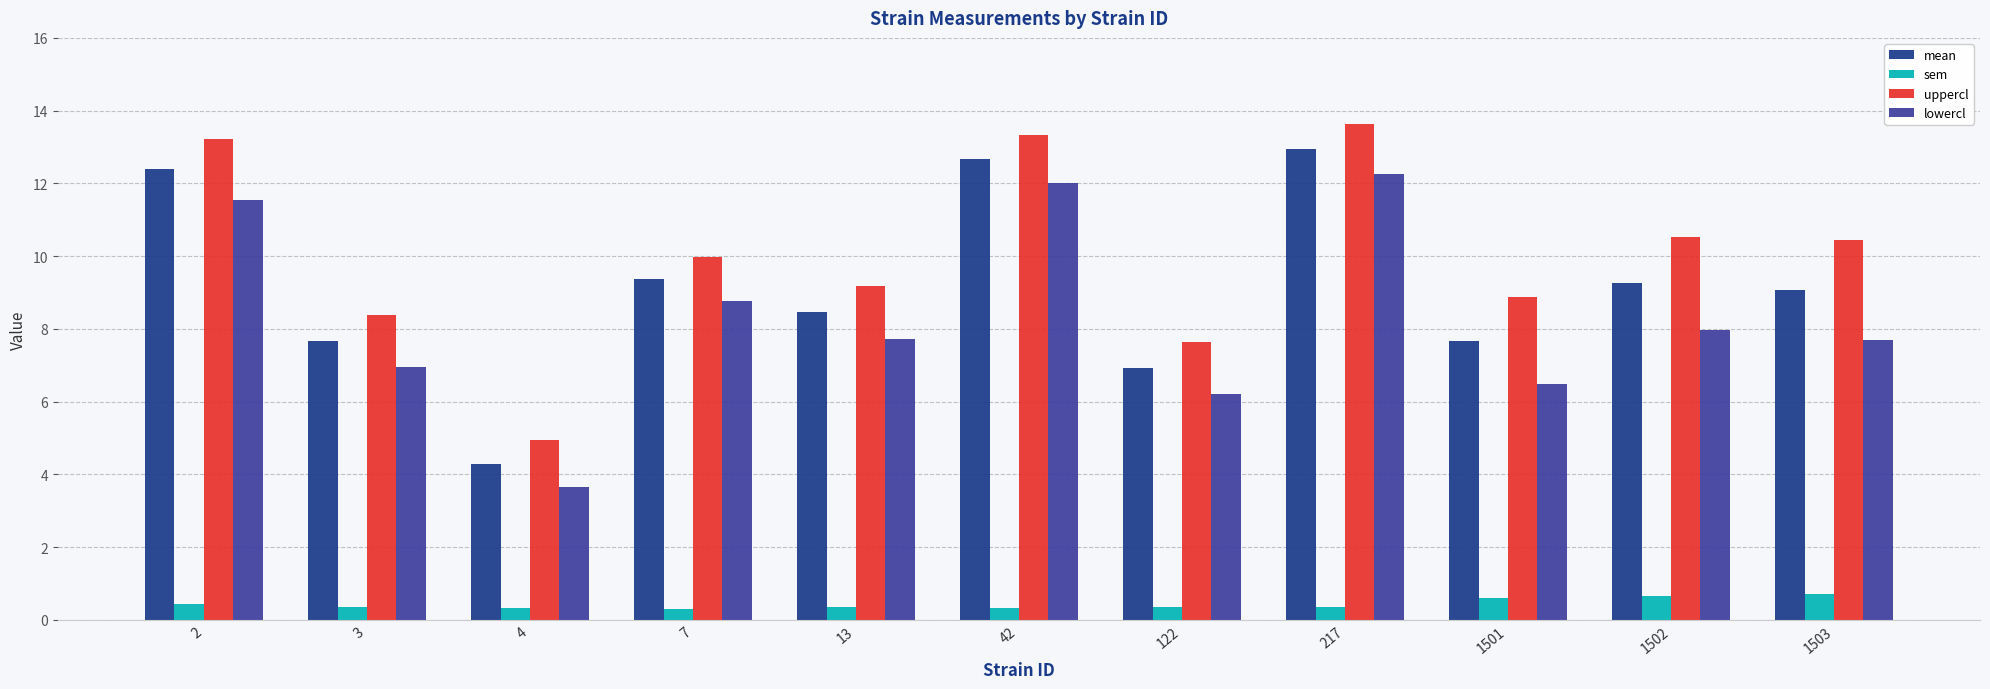

True or false: lowercl has a value of 3.3 at 3.

False